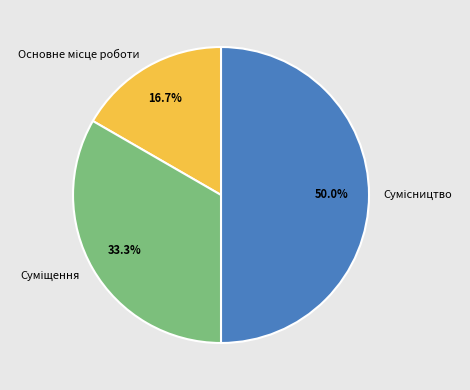

Rank the categories by value from highest to lowest.

Сумісництво, Суміщення, Основне місце роботи